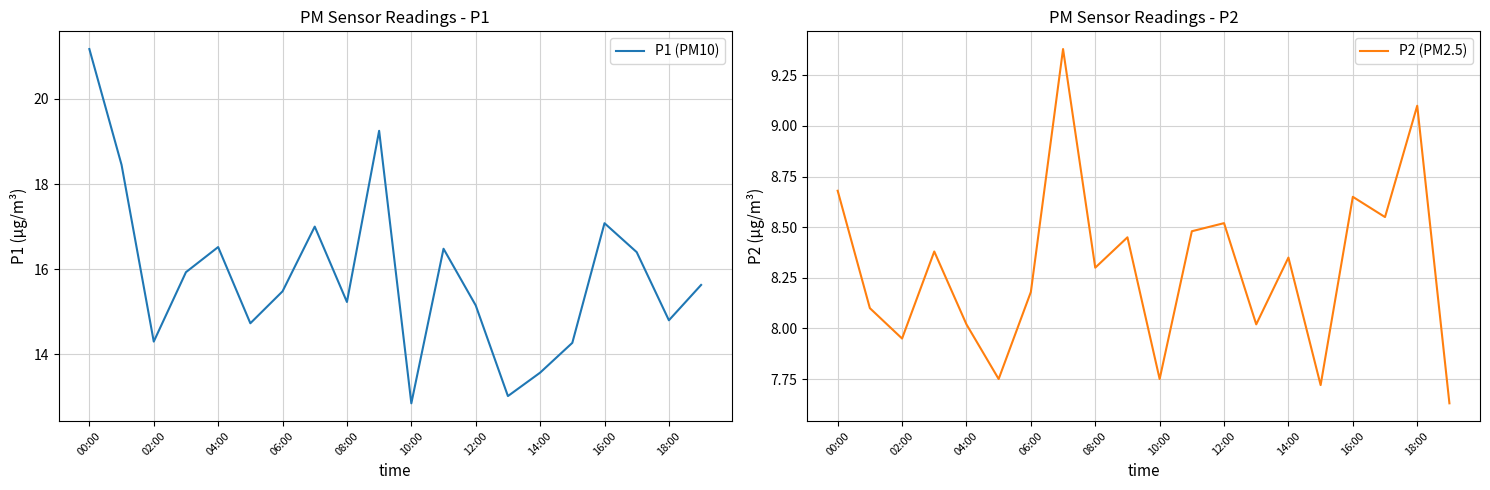

Which category has the lowest value in the P1 (PM10) series?

10:00